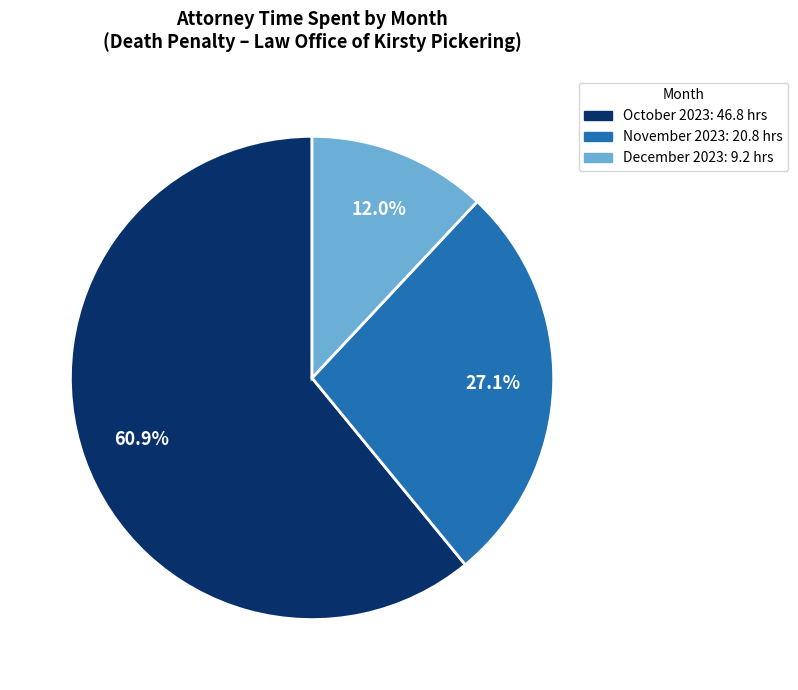

How many slices are in this pie chart?

3